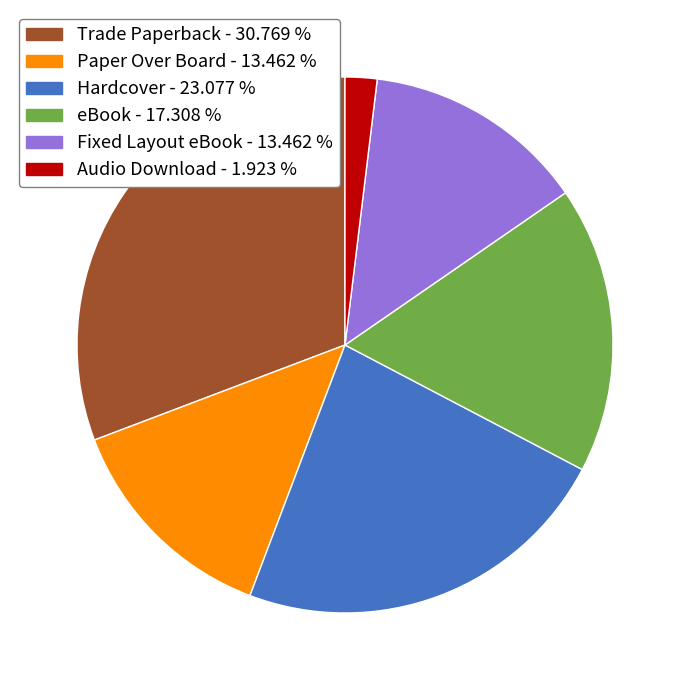

Combined, do Fixed Layout eBook - 13.462 % and Audio Download - 1.923 % account for over 50%?

No